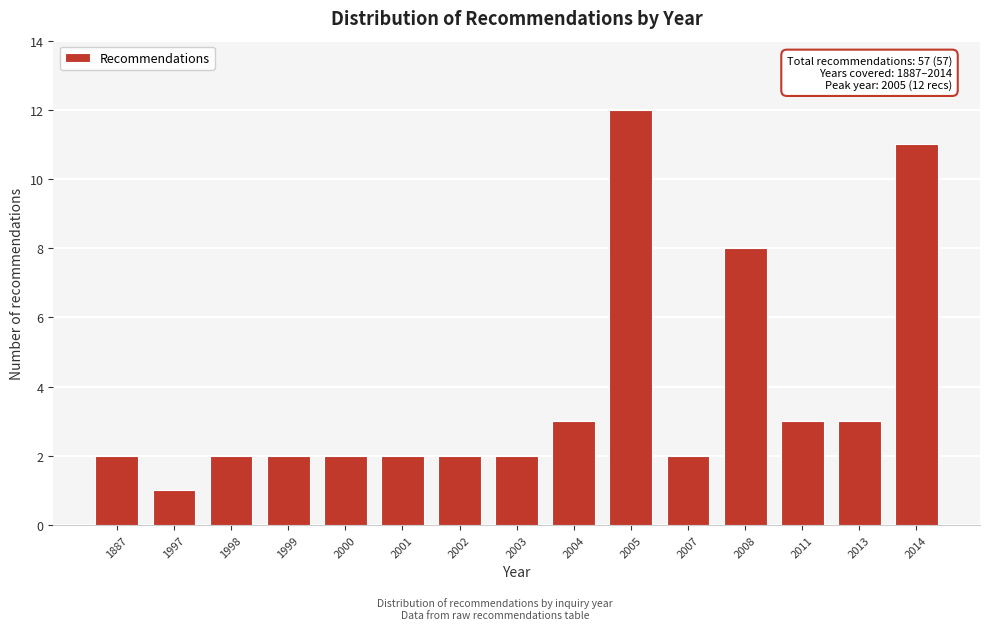

Reading left to right, transcribe all the data shown in this chart.

1887=2	1997=1	1998=2	1999=2	2000=2	2001=2	2002=2	2003=2	2004=3	2005=12	2007=2	2008=8	2011=3	2013=3	2014=11